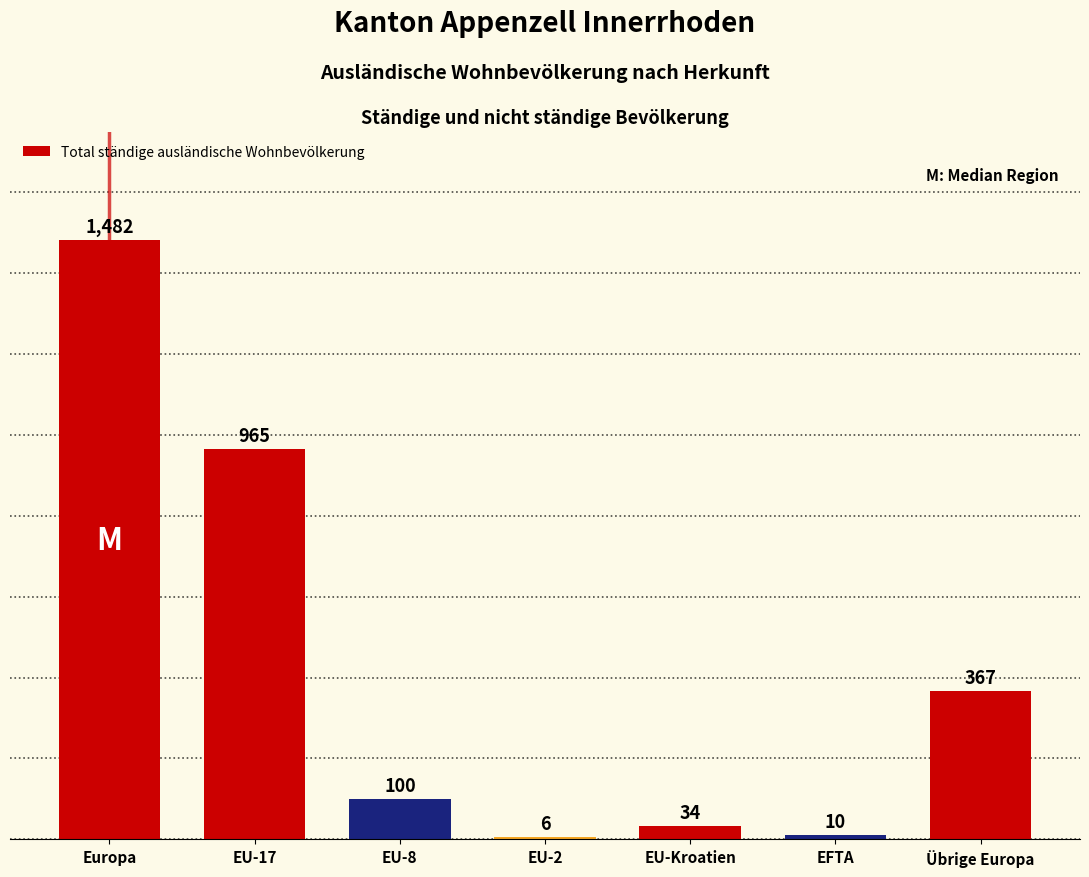

Where does the data first go above 100?

Europa